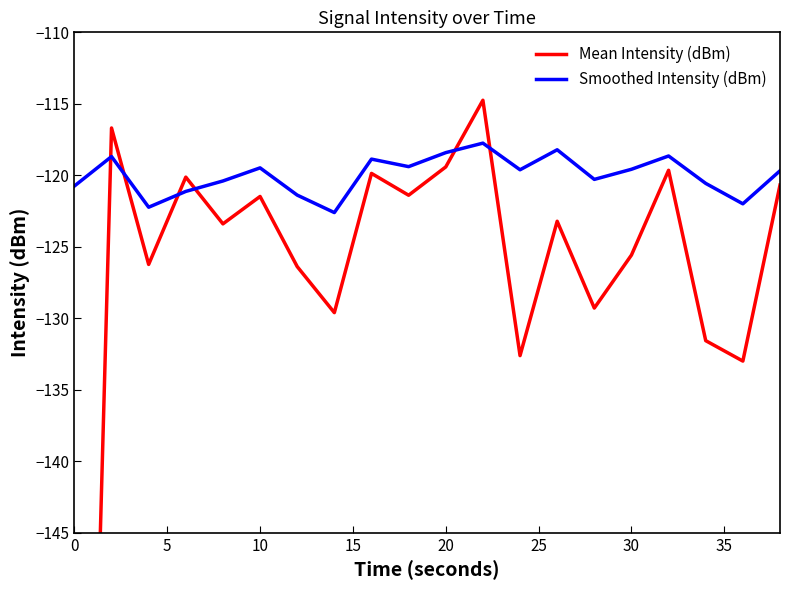

How many series are shown in this chart?

2